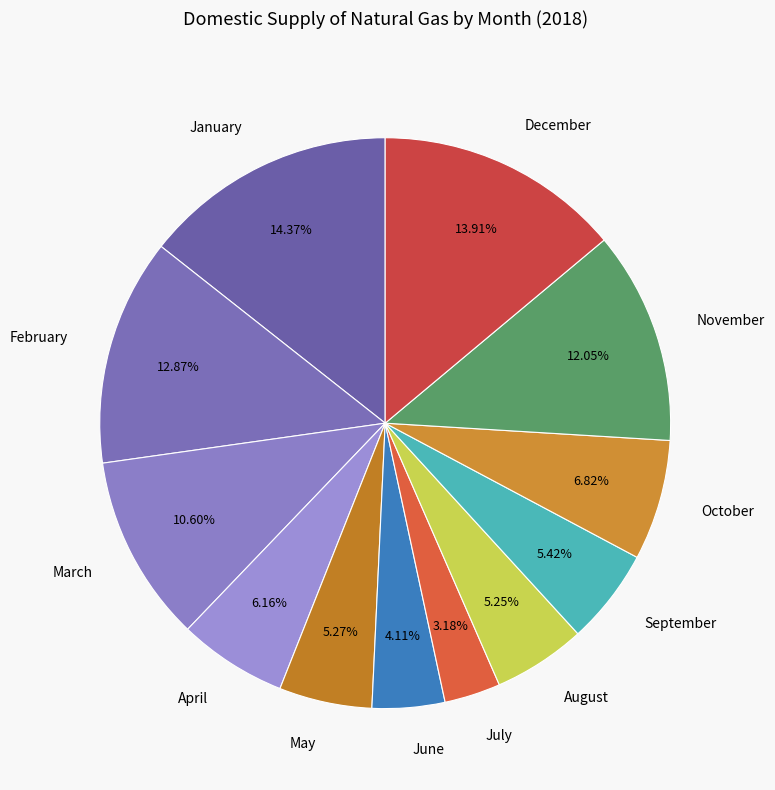

Is the sum of November and February greater than half?

No